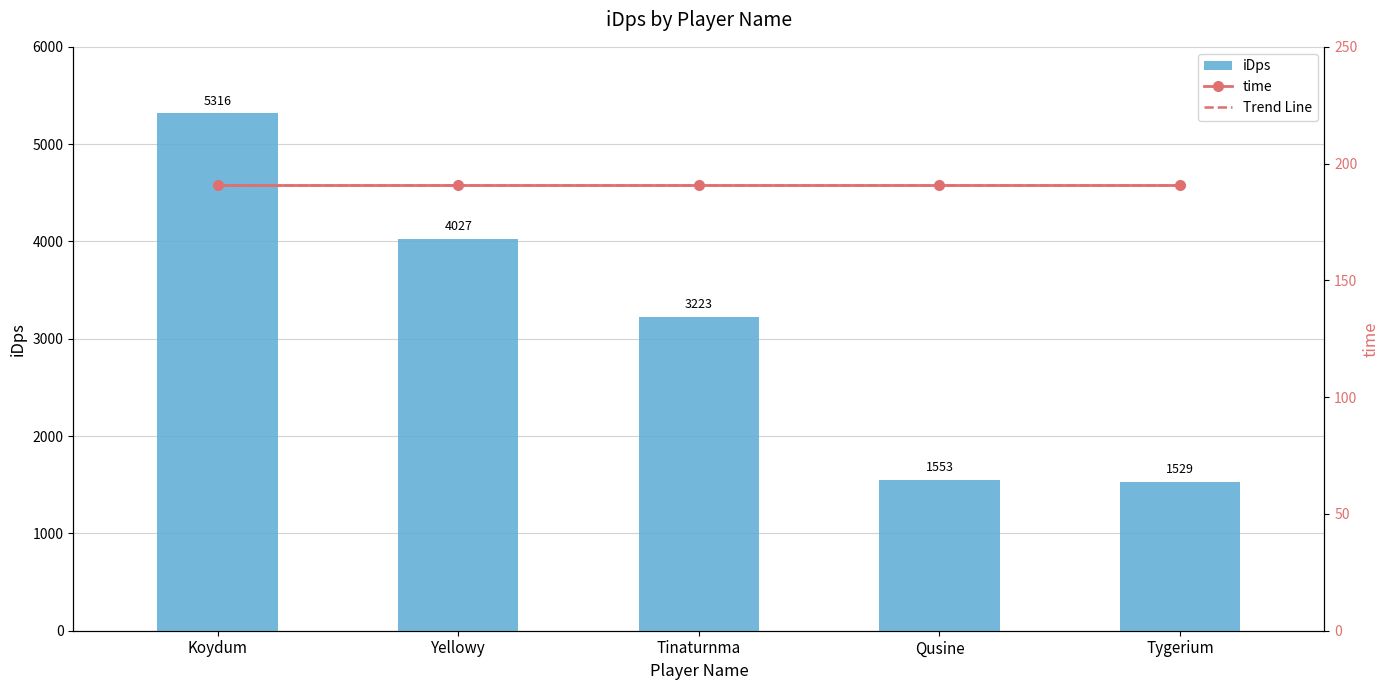

At which label is the value closest to 3422?

Tinaturnma